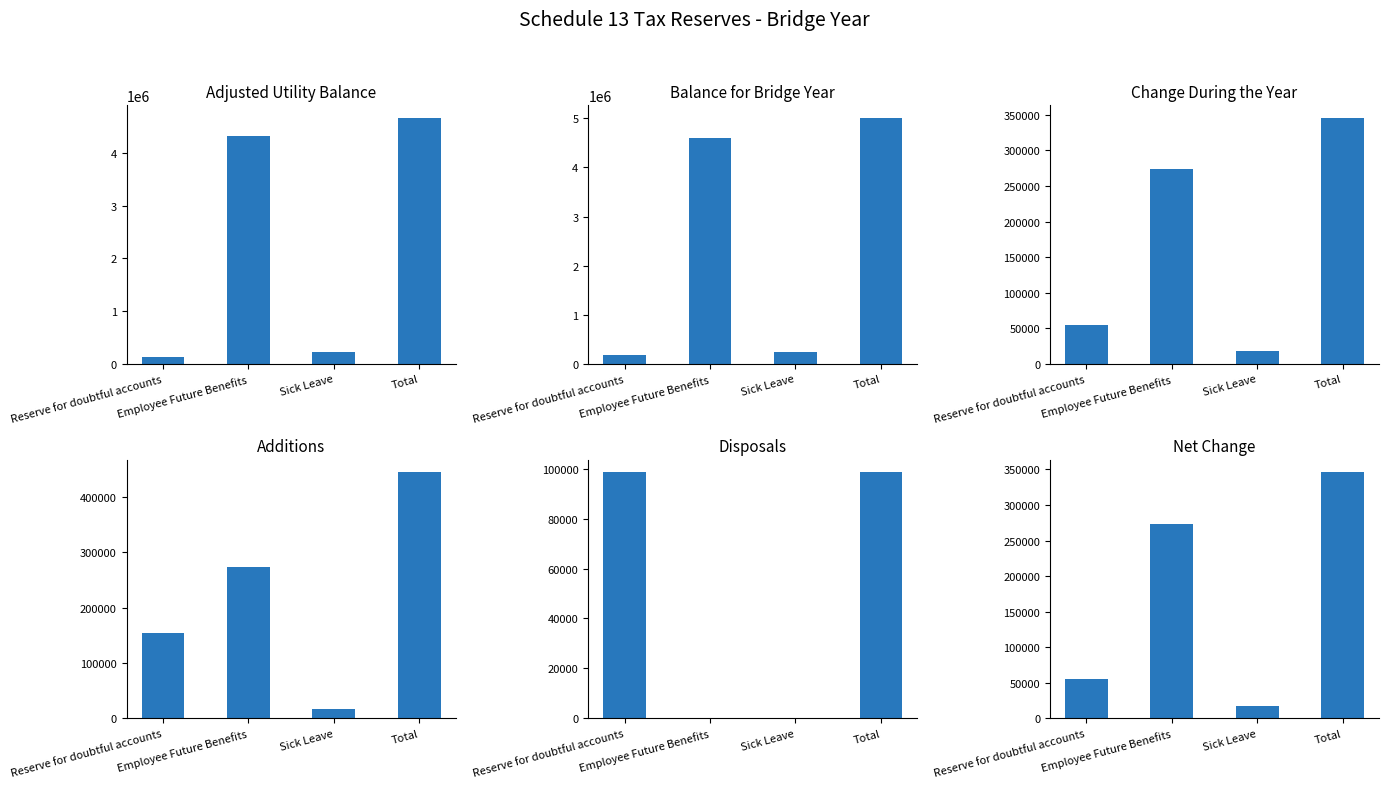

Reading right to left, list all the values displayed in this chart.

Adjusted Utility Balance: 4668298.0	220400.0	4316342.0	131556.0
Balance for Bridge Year: 5014447.3	237900.0	4590171.0	186376.3
Change During the Year: 346149.3	17500.0	273829.0	54820.3
Additions: 444779.3	17500.0	273829.0	153450.3
Disposals: 98630.0	0.0	0.0	98630.0
Net Change: 346149.3	17500.0	273829.0	54820.3